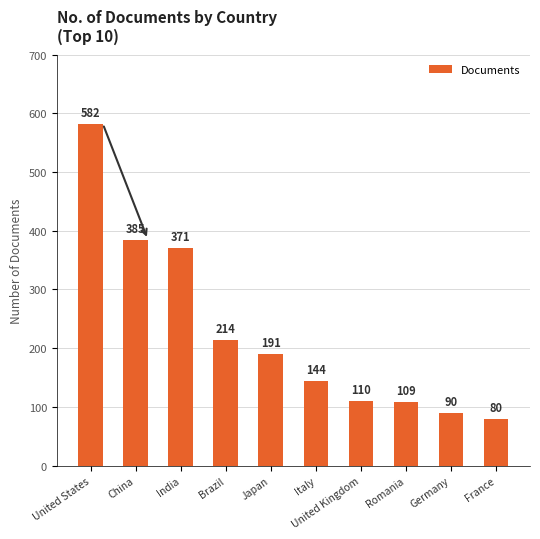

Between United States and Italy, which is larger?

United States